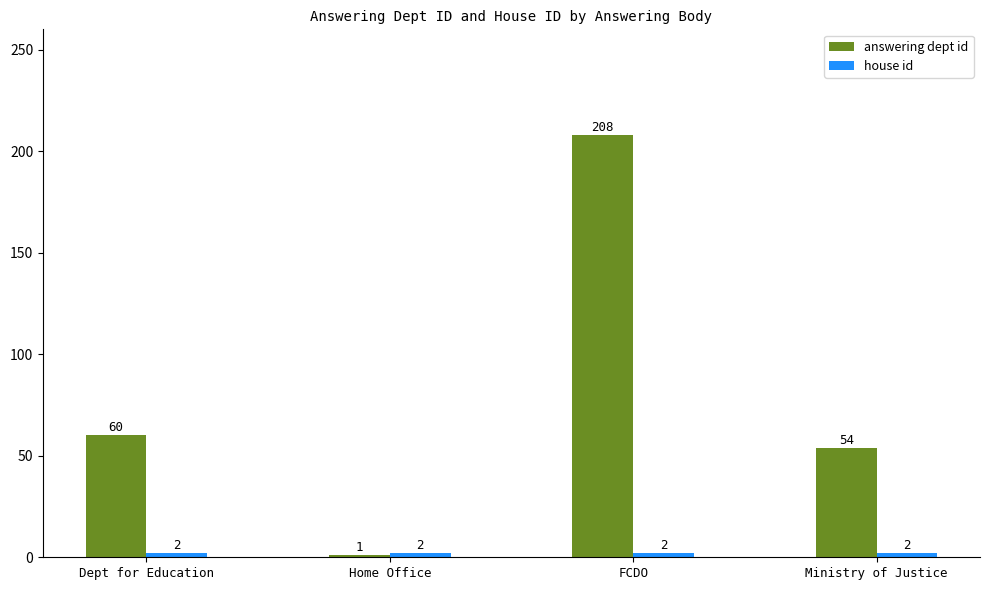

What is the sum of all answering dept id values?

323